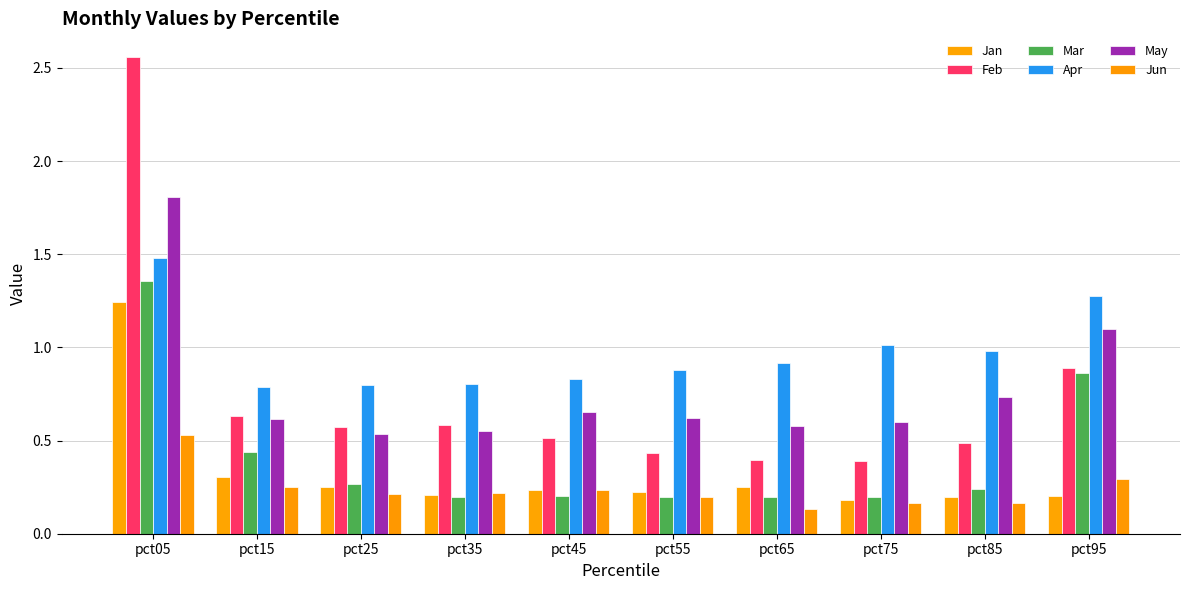

What is the sum of the Mar values at pct25 and pct75?

0.5